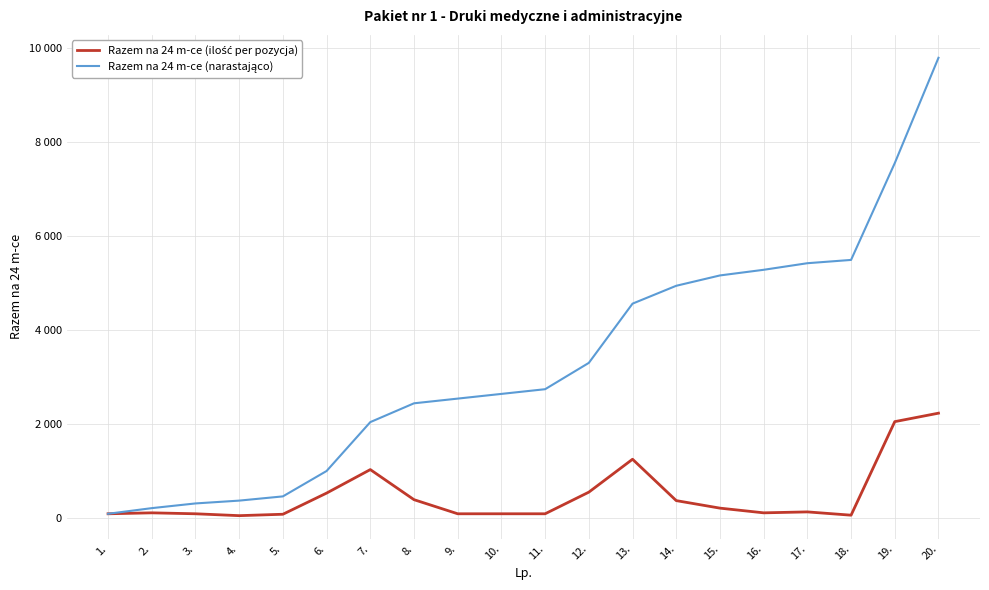

At which category is the sum across all series the highest?

20.